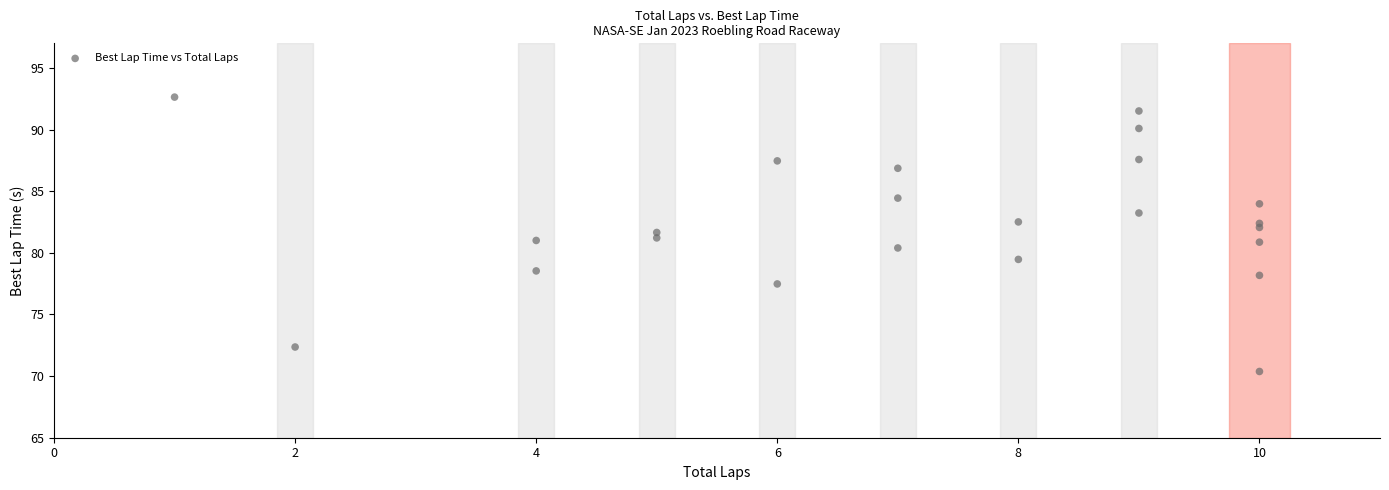

What is the range of X values (max minus min)?

9.0